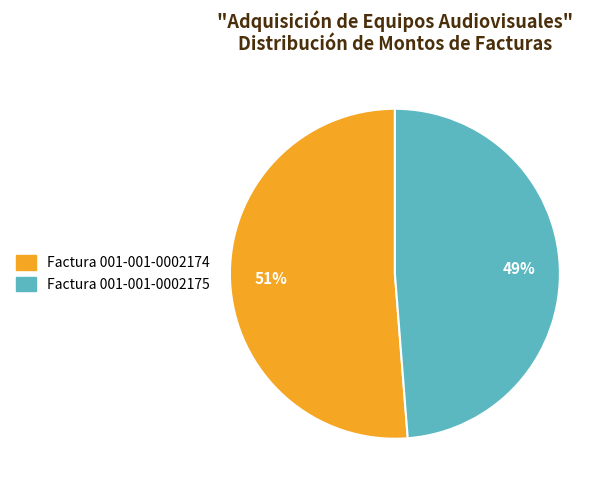

To the nearest percent, what is the combined percentage of Factura 001-001-0002175 and Factura 001-001-0002174?

100%